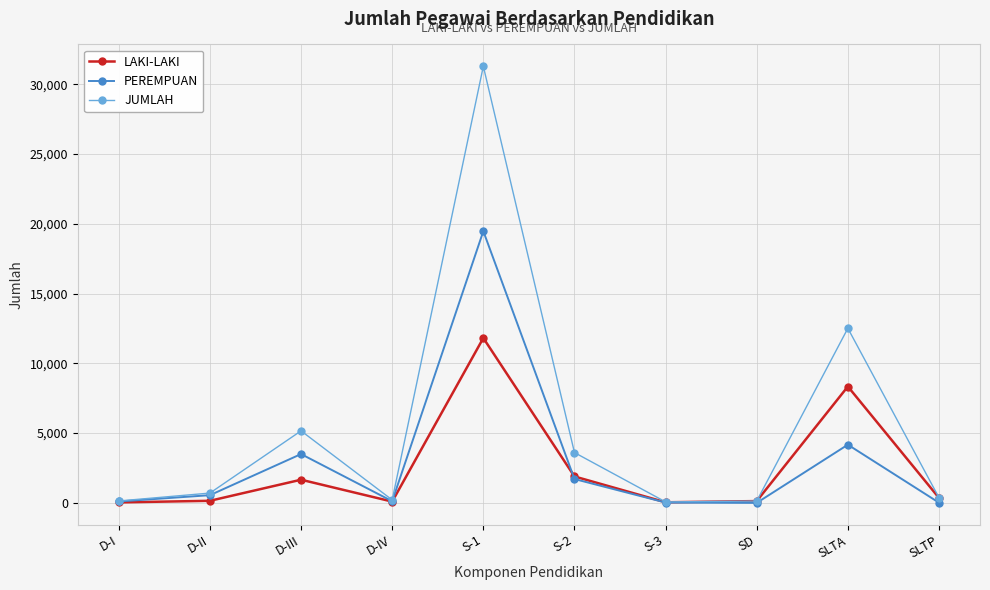

Does the chart have visible grid lines?

Yes